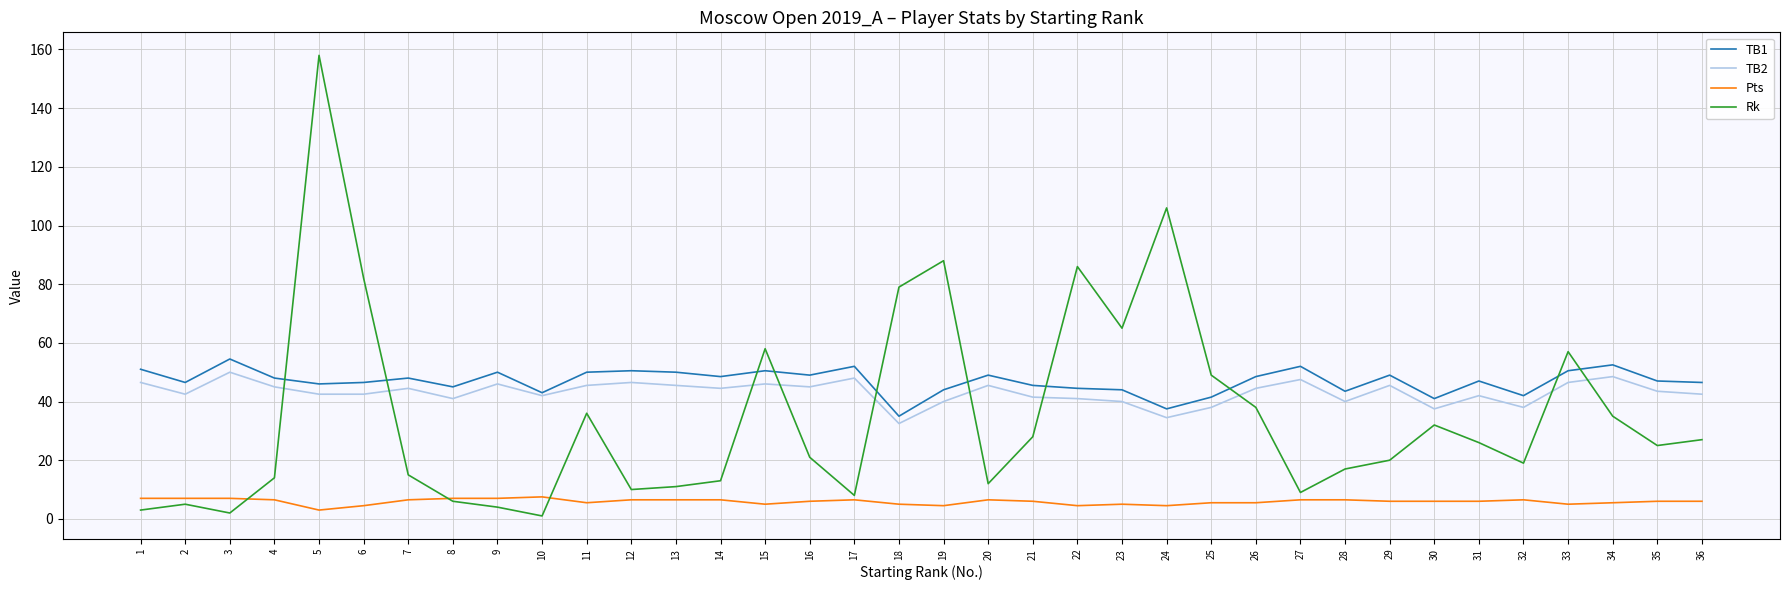

Which series ends up on top after the final intersection of TB1 and Rk?

TB1